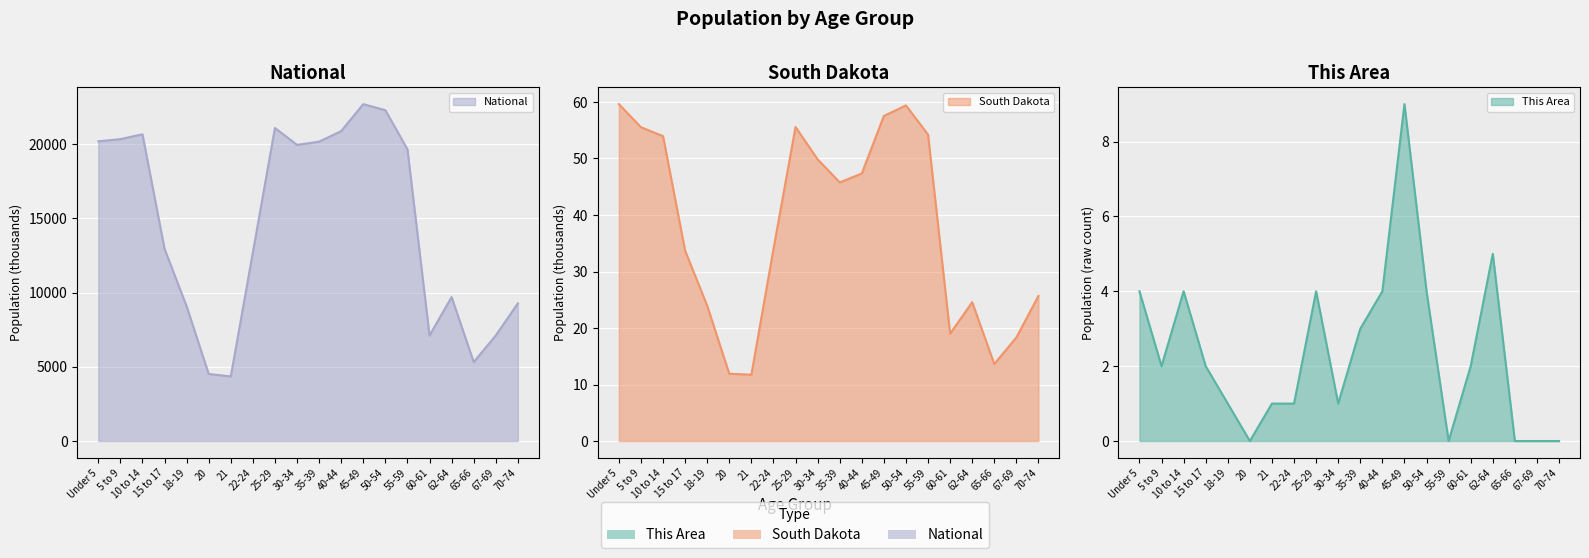

True or false: South Dakota has more than 2 interior local peaks.

True